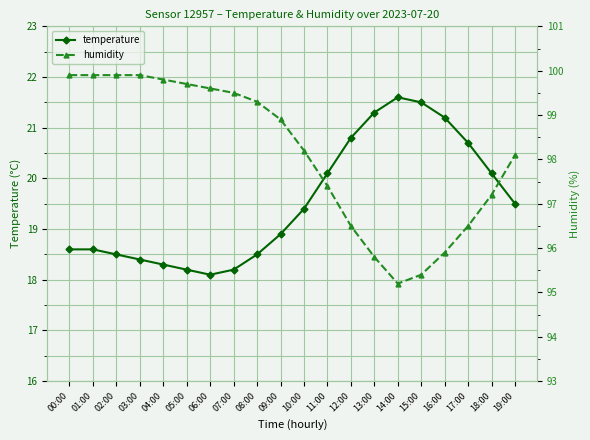

Between 19:00 and 09:00, which is larger?

19:00